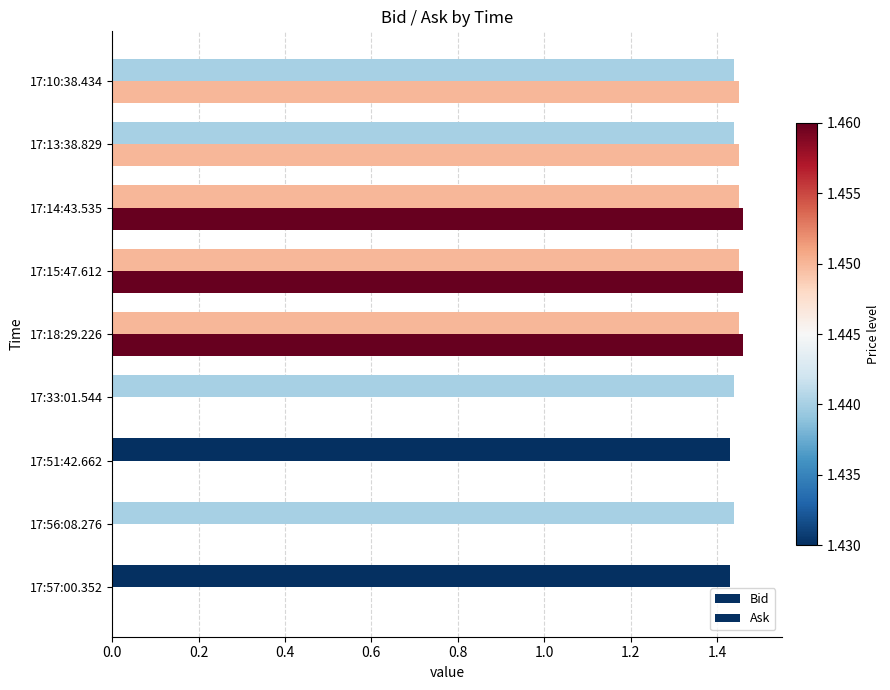

How many distinct data groups are displayed?

2